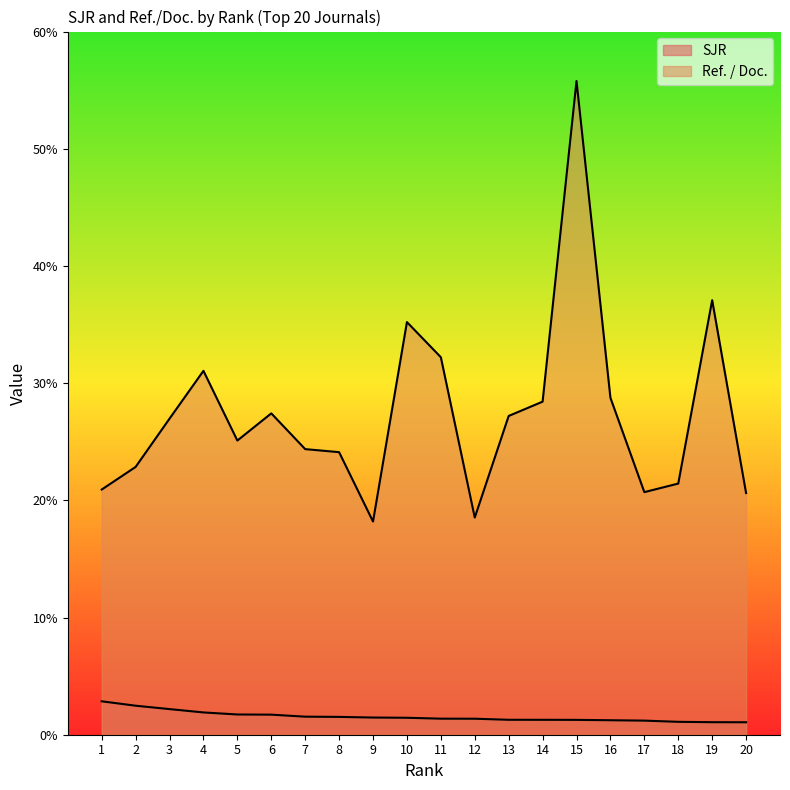

True or false: Ref. / Doc. has a value of 31.1 at 4.

True